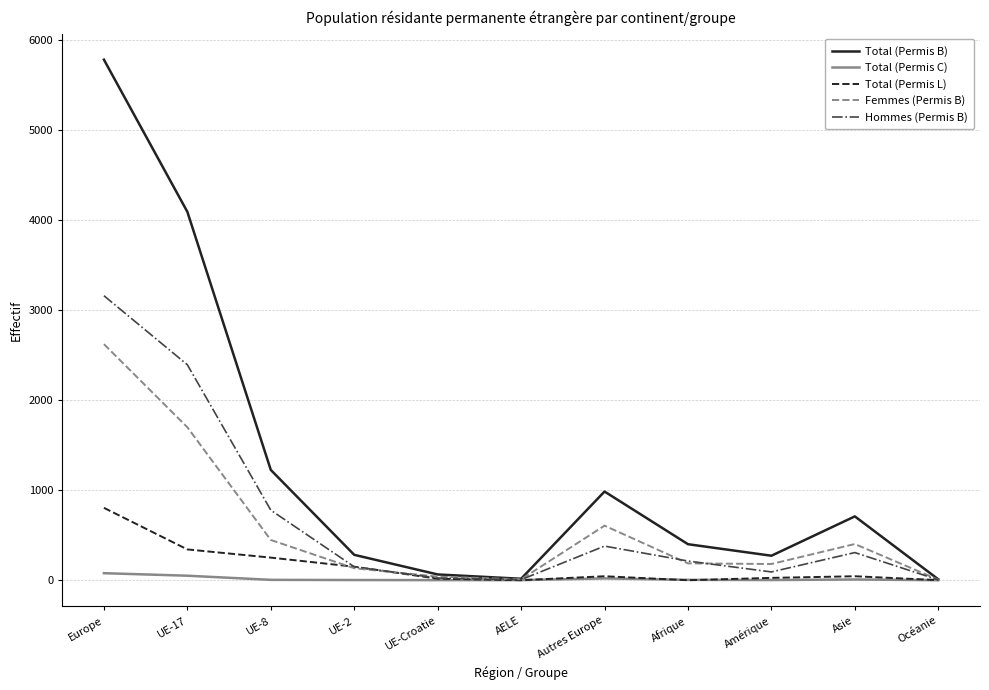

Between UE-8 and Afrique, which series saw the biggest shift?

Total (Permis B)